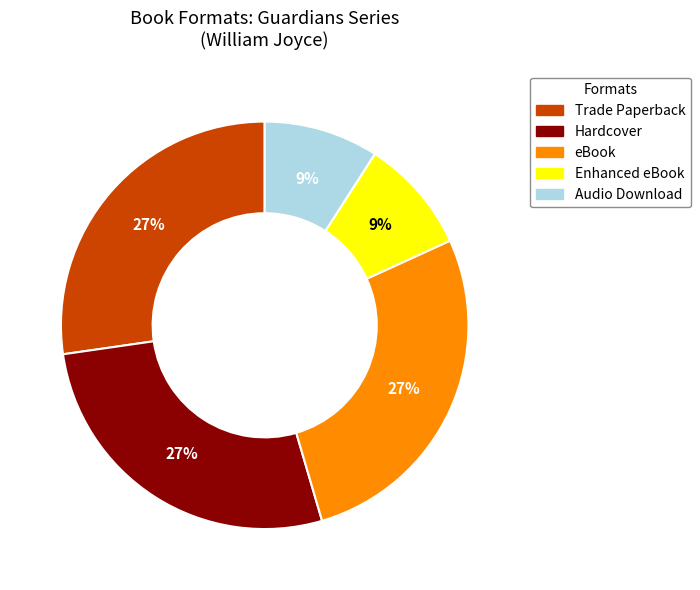

Is there any slice that represents more than half of the pie?

No